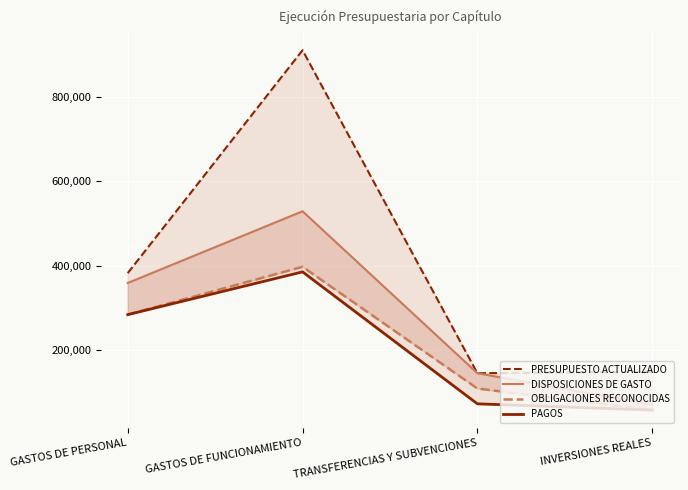

Reading left to right, extract all data points from this chart.

PRESUPUESTO ACTUALIZADO: 381911	909842	145000	148247
DISPOSICIONES DE GASTO: 358688	528520	145000	70692
OBLIGACIONES RECONOCIDAS: 283693	396999	108750	57643
PAGOS: 283693	384995	72500	57643